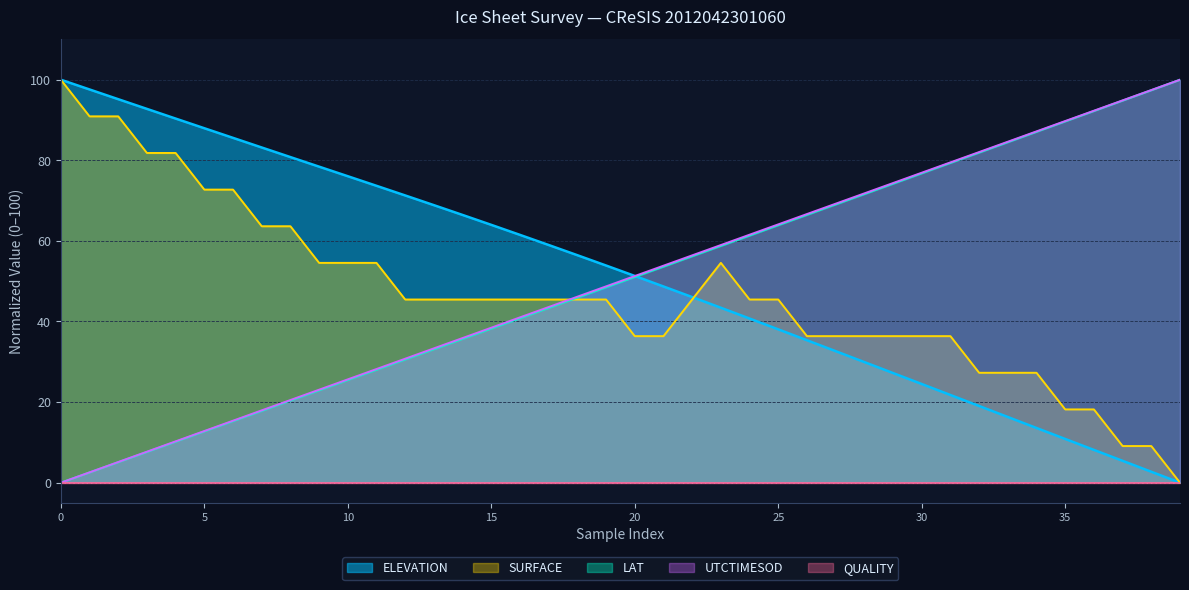

Is the value of UTCTIMESOD at 35 greater than the value of SURFACE at 29?

No